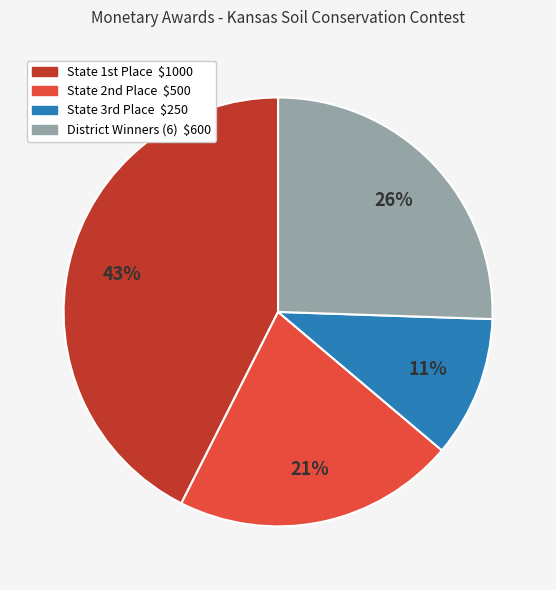

To the nearest percent, what is the average slice percentage?

25%